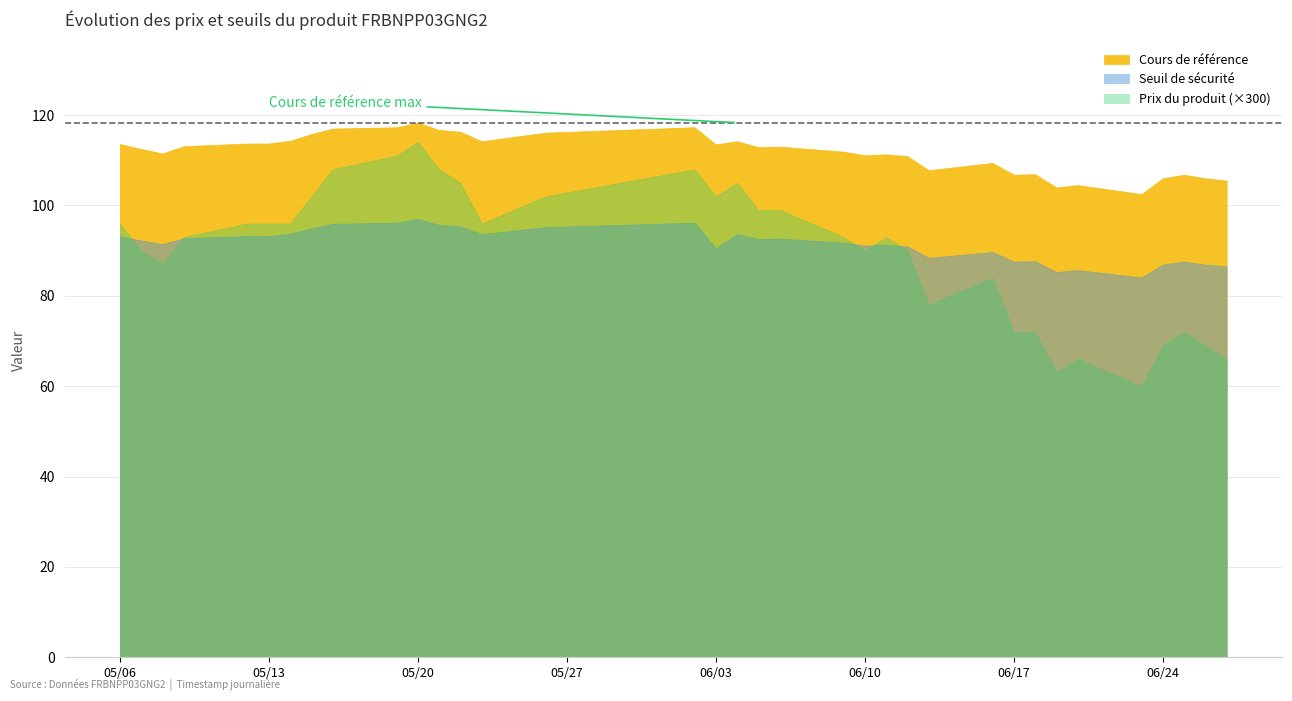

Which series has the largest range (max minus min)?

Prix du produit (×300)